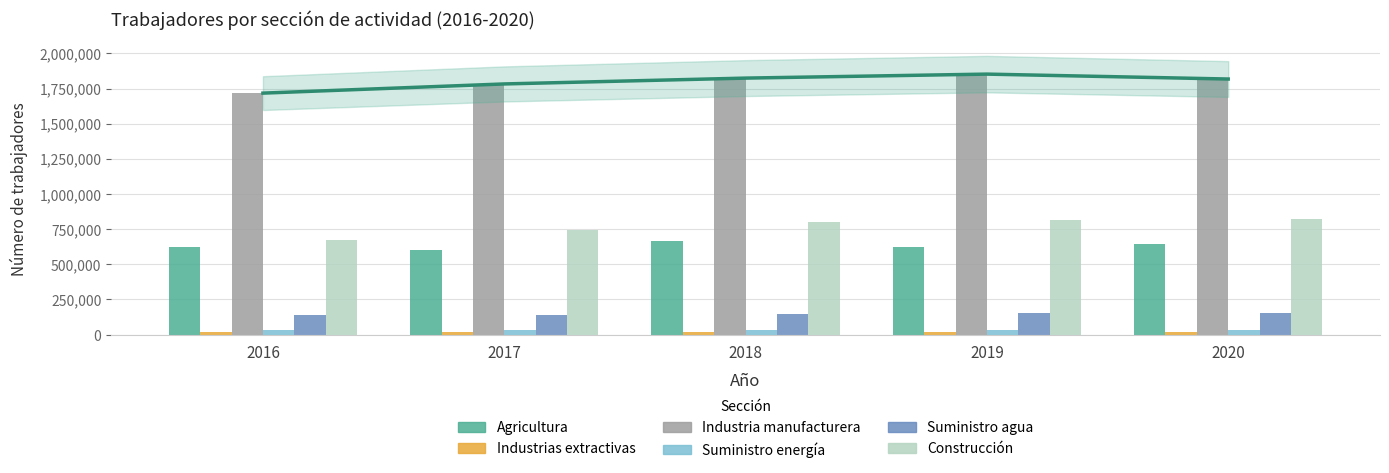

Rank the categories by Suministro agua value from lowest to highest.

2016, 2017, 2018, 2019, 2020